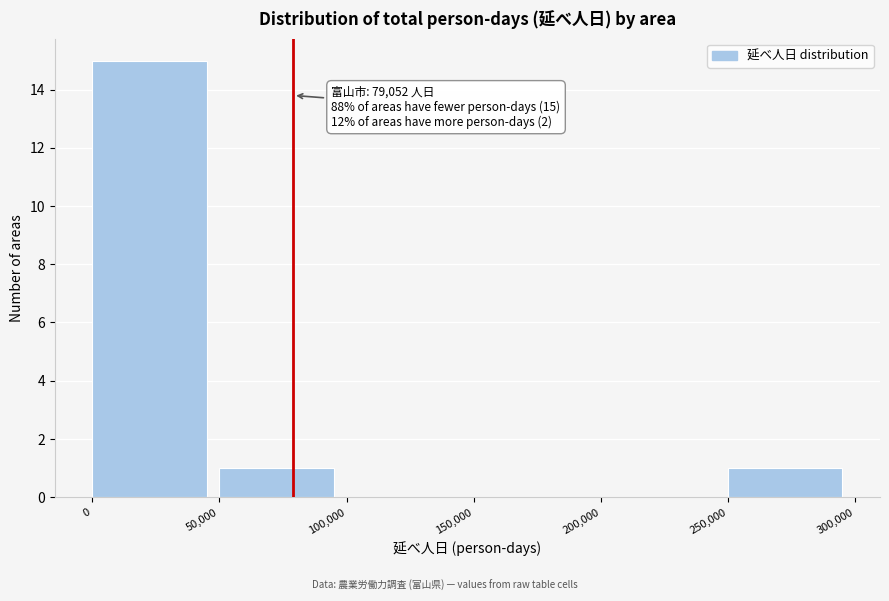

Over which range of the x-axis is the bar tallest?

0 to 50,000